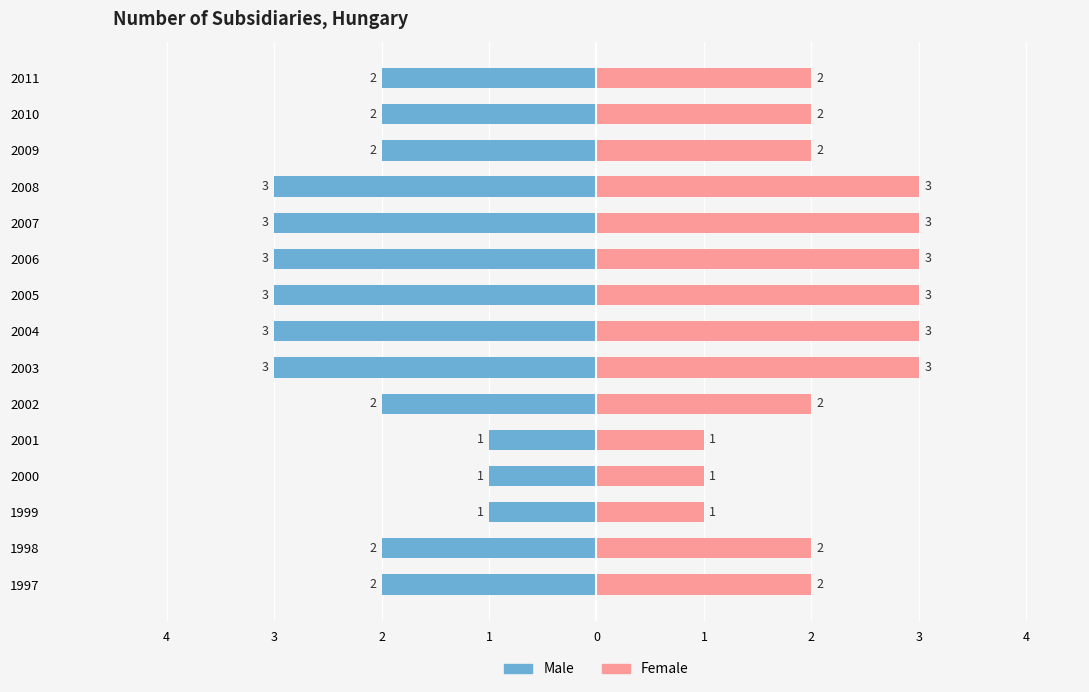

The value of Male at 1998 is -3. True or false?

False